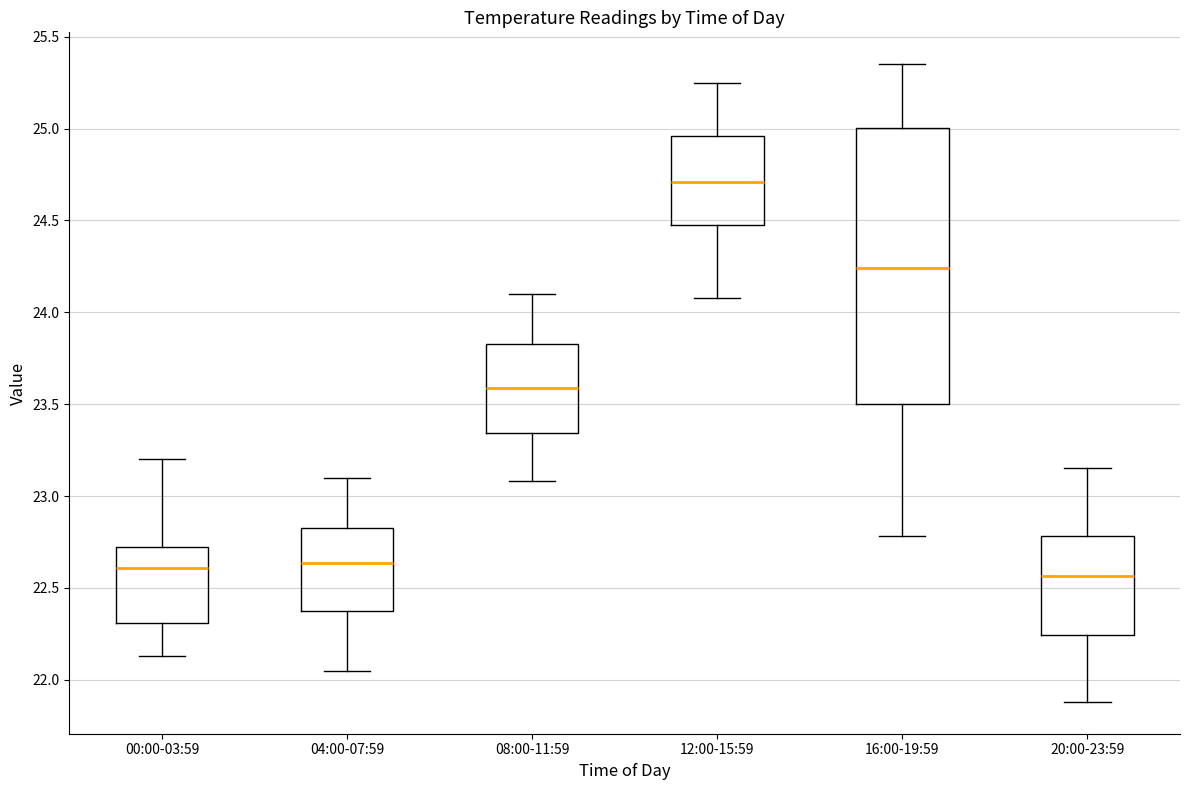

Reading left to right, transcribe this box plot: for each box, give where its median line is, the range the box spans, and where its two whiskers end, as read against the y-axis. The values are not printed on the chart, so give them approximately, as read against the axis.

00:00-03:59: median 22.60, box 22.30 to 22.70, whiskers 22.15 to 23.20
04:00-07:59: median 22.65, box 22.35 to 22.85, whiskers 22.05 to 23.10
08:00-11:59: median 23.60, box 23.35 to 23.85, whiskers 23.10 to 24.10
12:00-15:59: median 24.70, box 24.45 to 24.95, whiskers 24.10 to 25.25
16:00-19:59: median 24.25, box 23.50 to 25.00, whiskers 22.80 to 25.35
20:00-23:59: median 22.55, box 22.25 to 22.80, whiskers 21.90 to 23.15